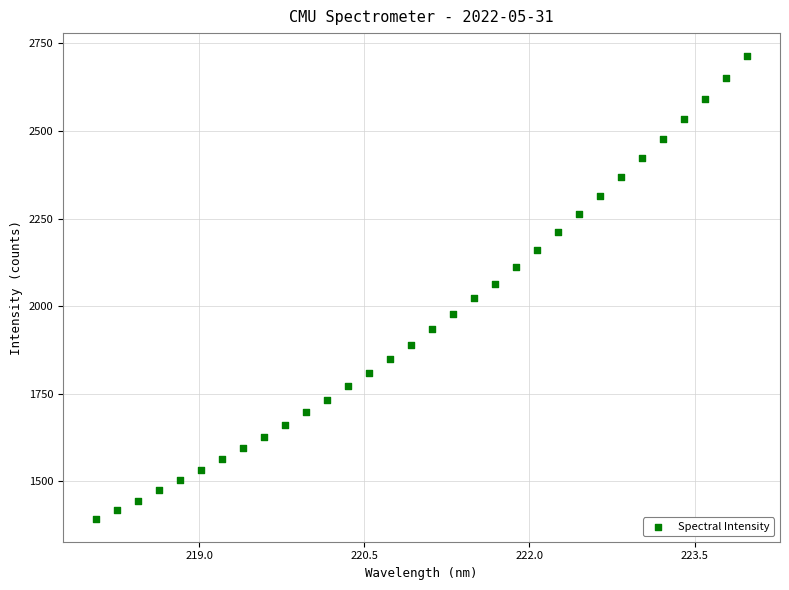

What is the range of X values (max minus min)?

5.9